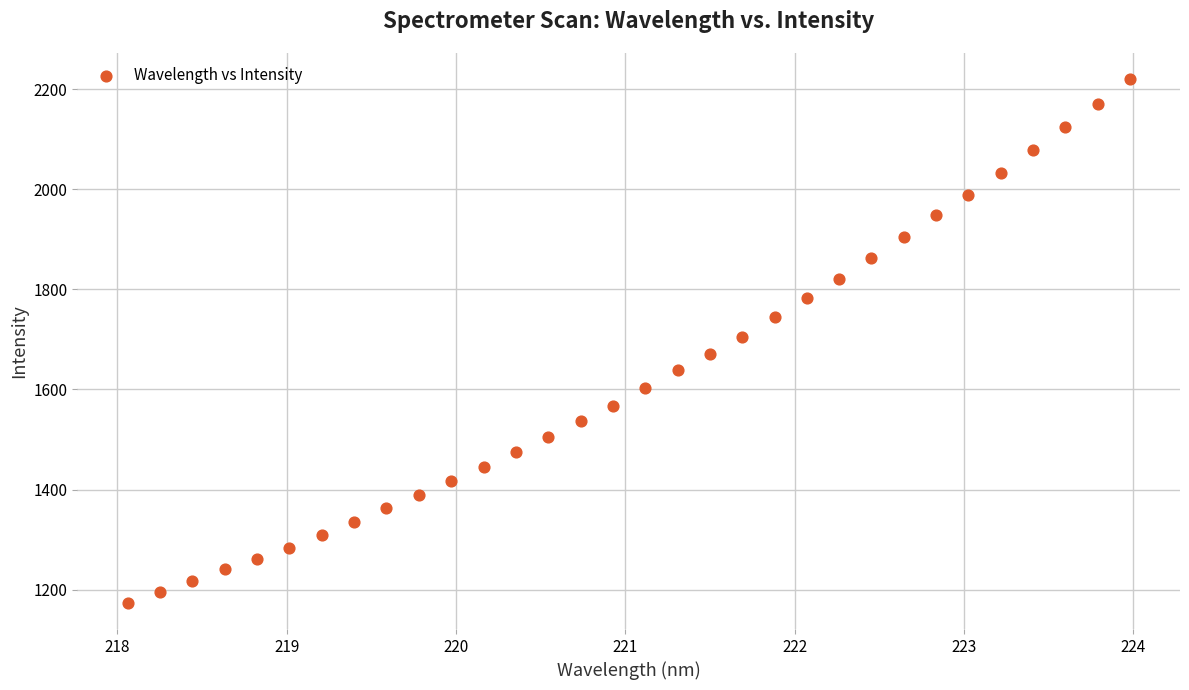

What is the range of Y values (max minus min)?

1046.0